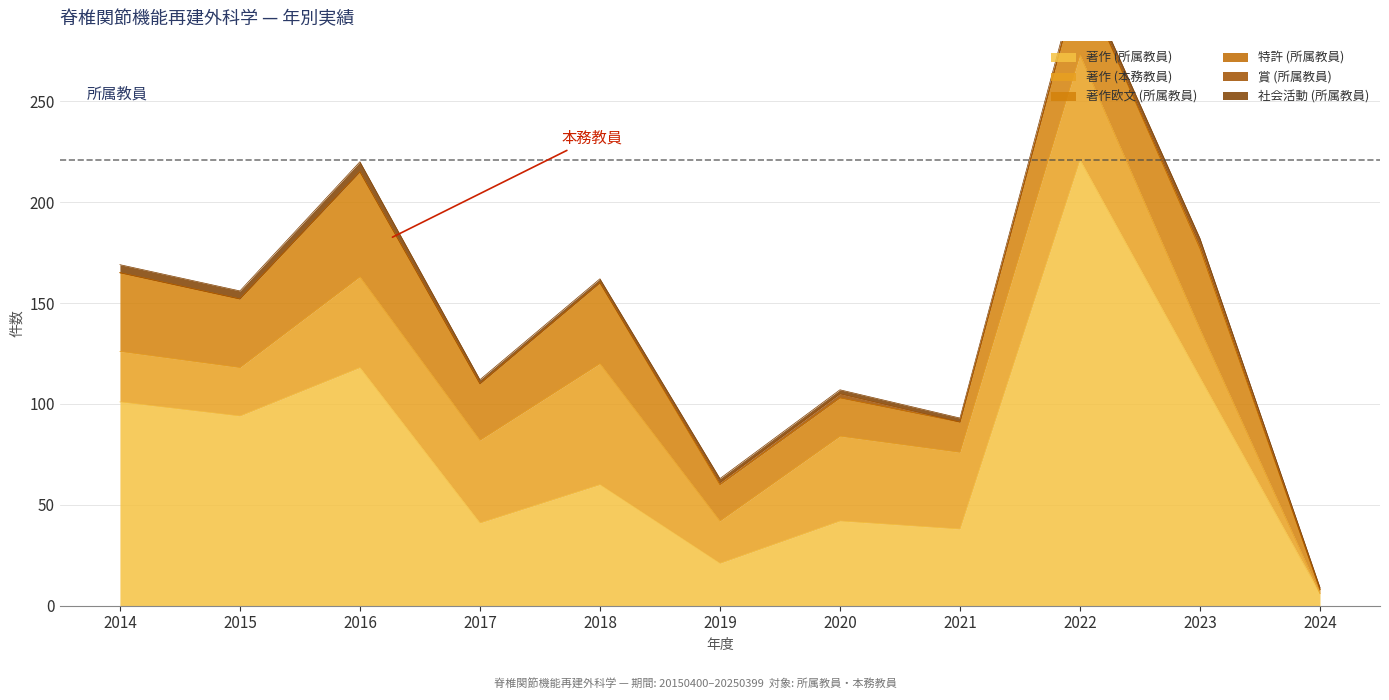

True or false: 特許 (所属教員) and 著作欧文 (所属教員) intersect in this chart.

False